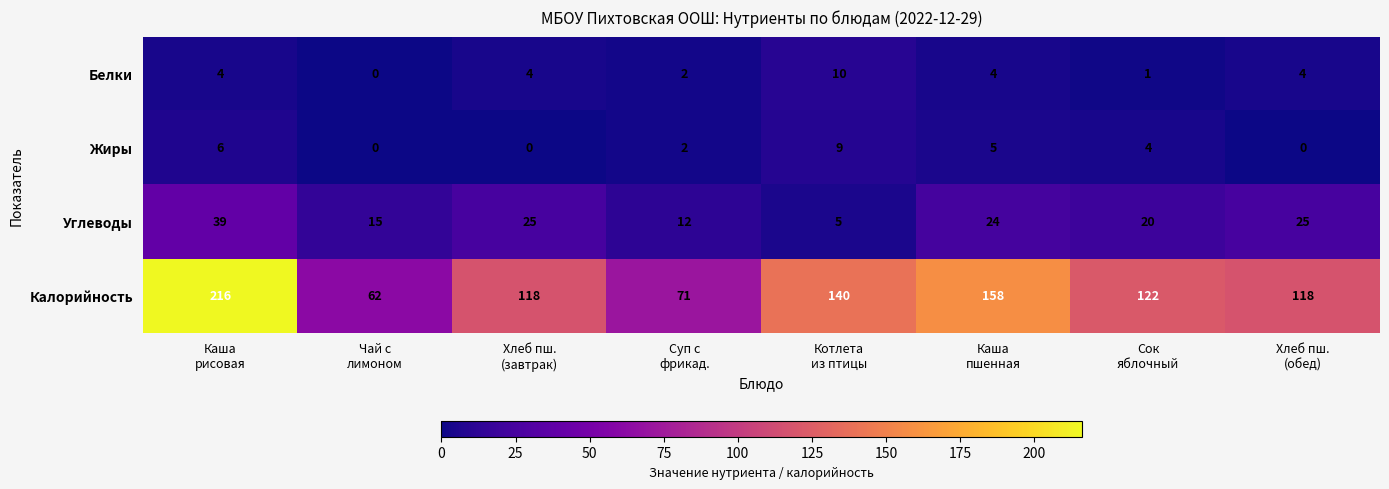

What is the spread (max minus min) of values at Хлеб пш.
(завтрак)?

118